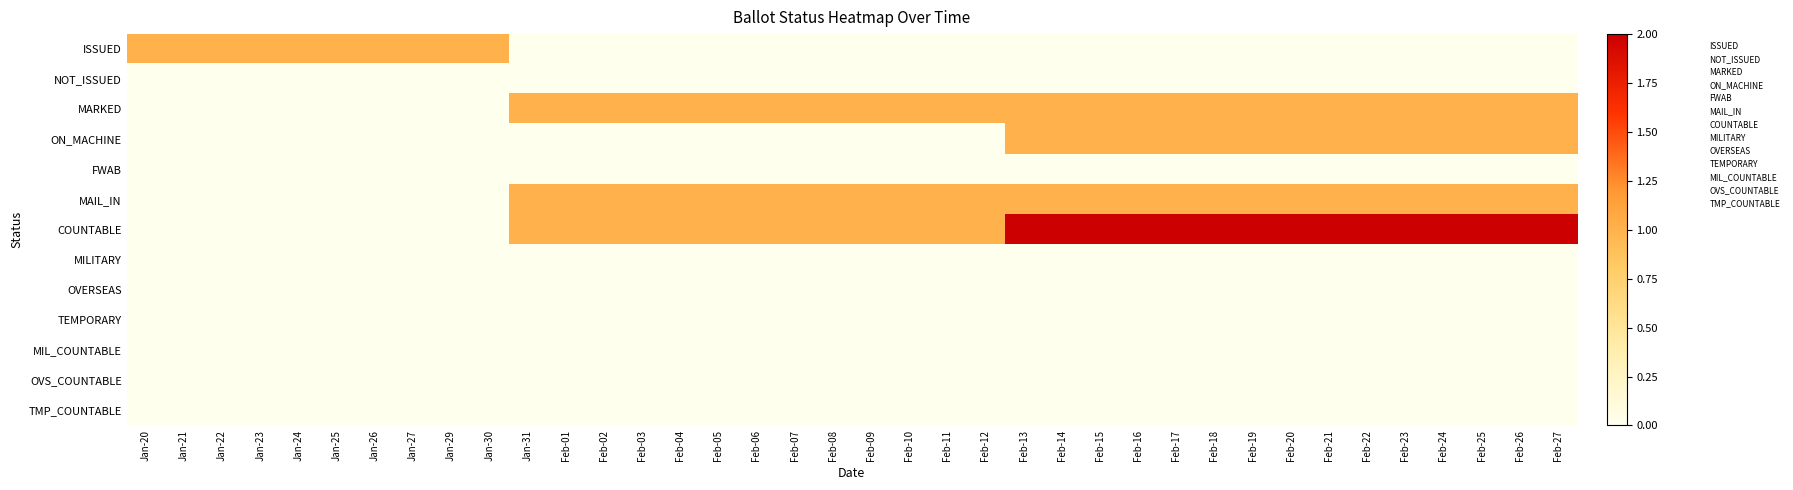

At how many categories does at least one series exceed 1?

15